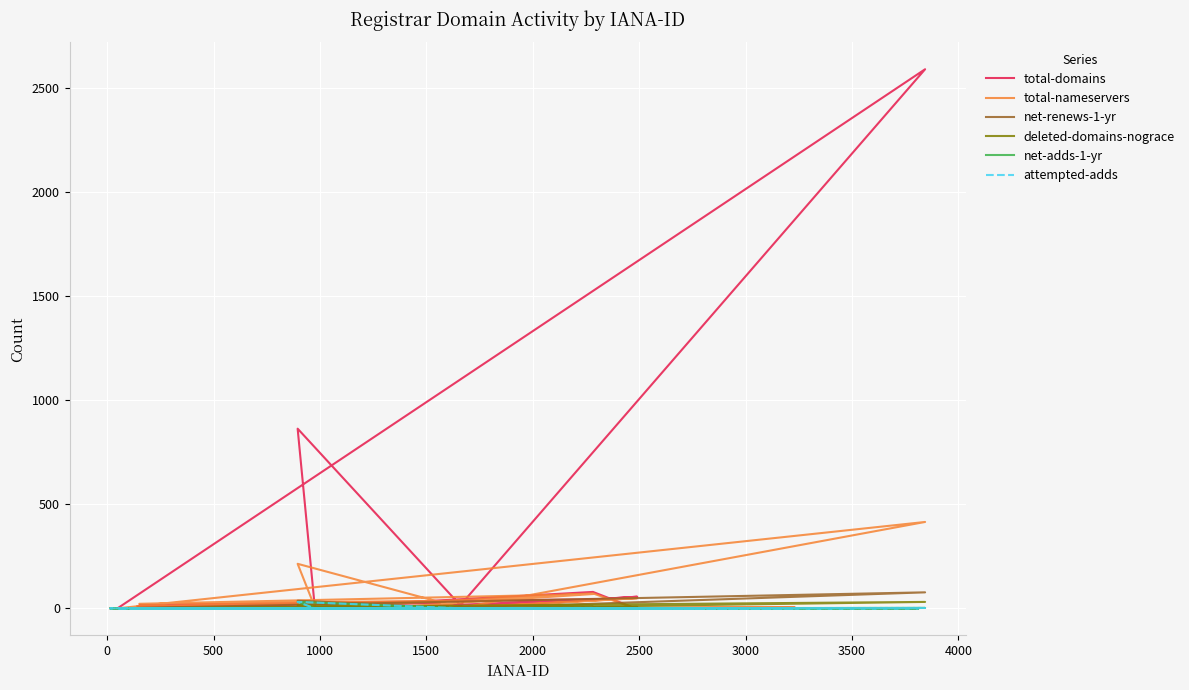

How many interior local valleys does the net-renews-1-yr series have?

3